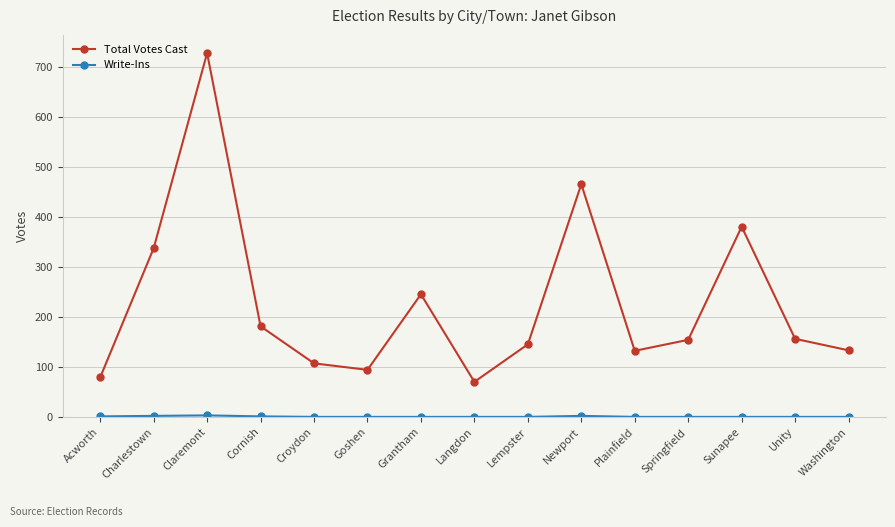

At which category does Total Votes Cast reach its first local peak?

Claremont